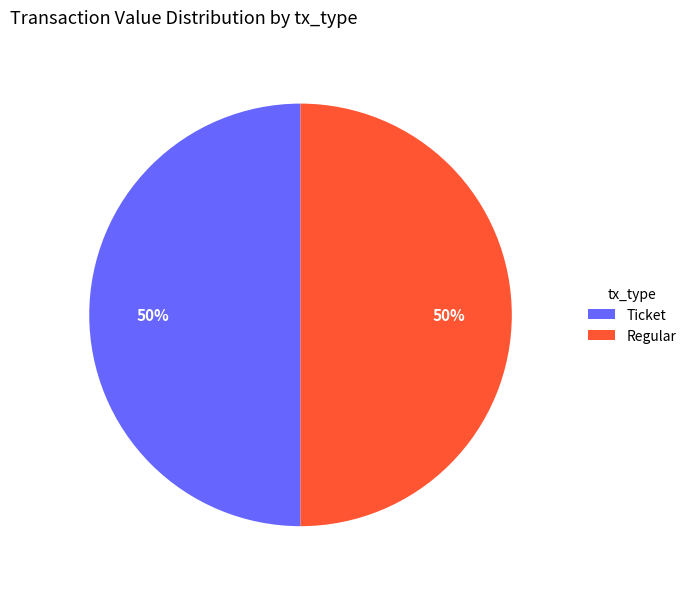

The Ticket slice represents 41% of the pie. True or false?

False